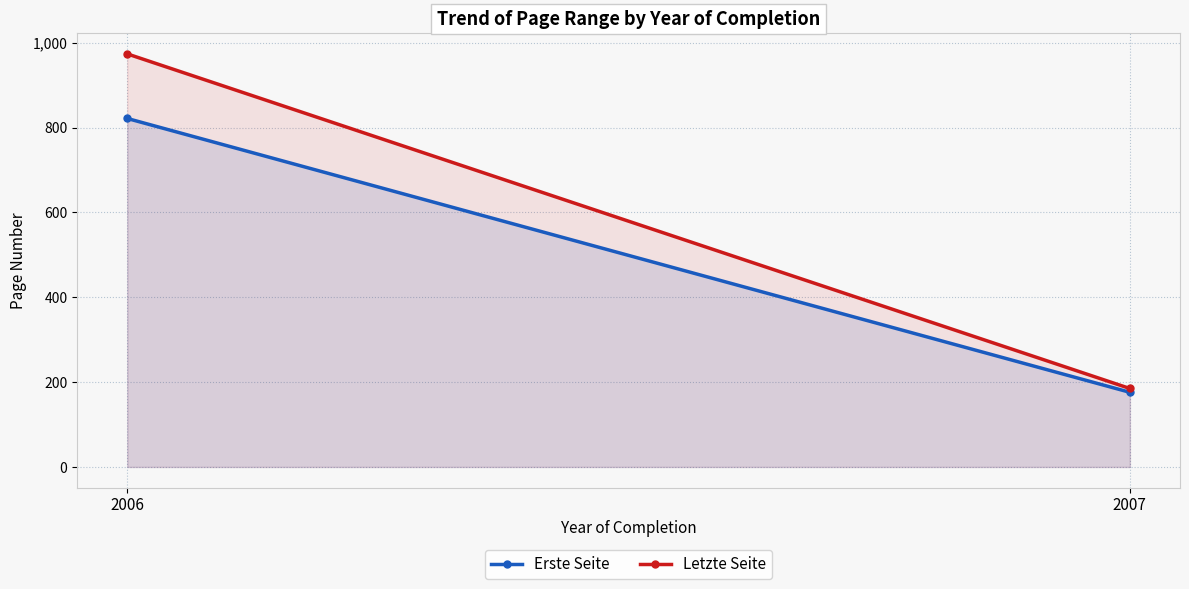

At which label is Letzte Seite closest to 579?

2007